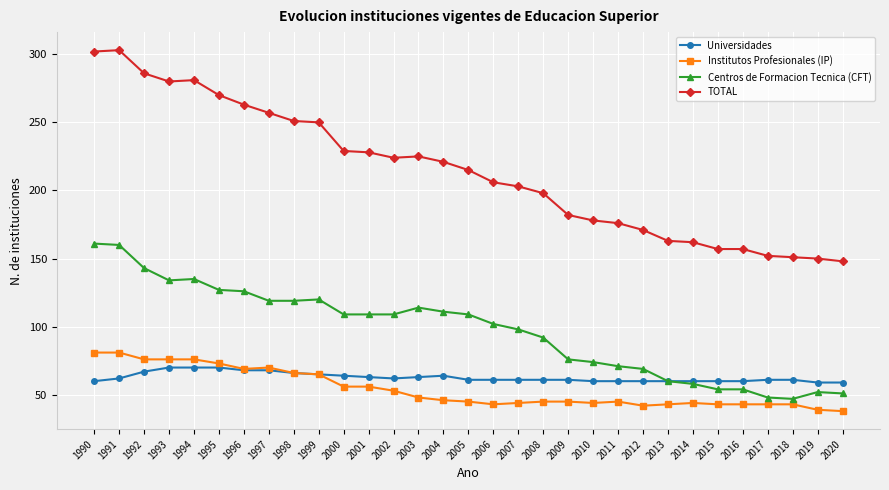

What is the approximate value of Centros de Formacion Tecnica (CFT) at 1997, to the nearest 5?

120